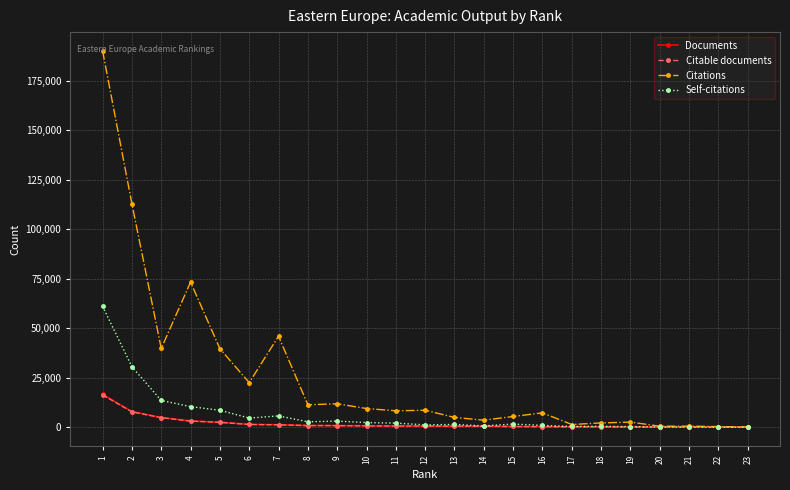

Is it true that Citable documents equals 177 at 18?

True